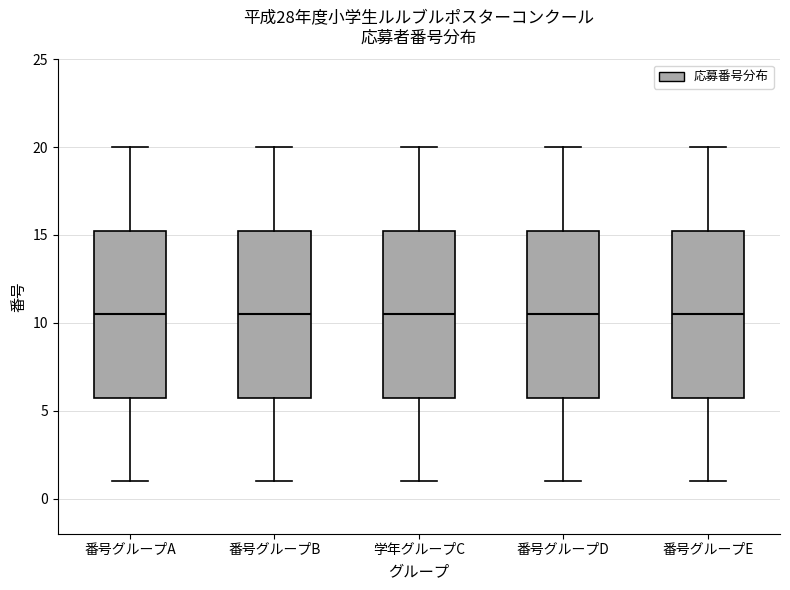

Reading left to right, transcribe this box plot: for each box, give where its median line is, the range the box spans, and where its two whiskers end, as read against the y-axis. The values are not printed on the chart, so give them approximately, as read against the axis.

番号グループA: median 10.5, box 6.0 to 15.5, whiskers 1.0 to 20.0
番号グループB: median 10.5, box 6.0 to 15.5, whiskers 1.0 to 20.0
学年グループC: median 10.5, box 6.0 to 15.5, whiskers 1.0 to 20.0
番号グループD: median 10.5, box 6.0 to 15.5, whiskers 1.0 to 20.0
番号グループE: median 10.5, box 6.0 to 15.5, whiskers 1.0 to 20.0